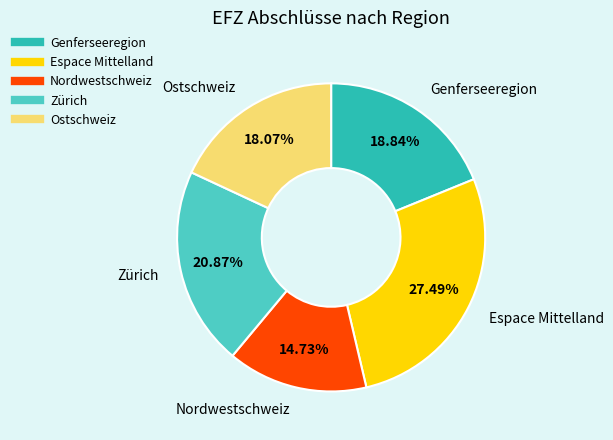

What is the smallest slice in the pie chart?

Nordwestschweiz